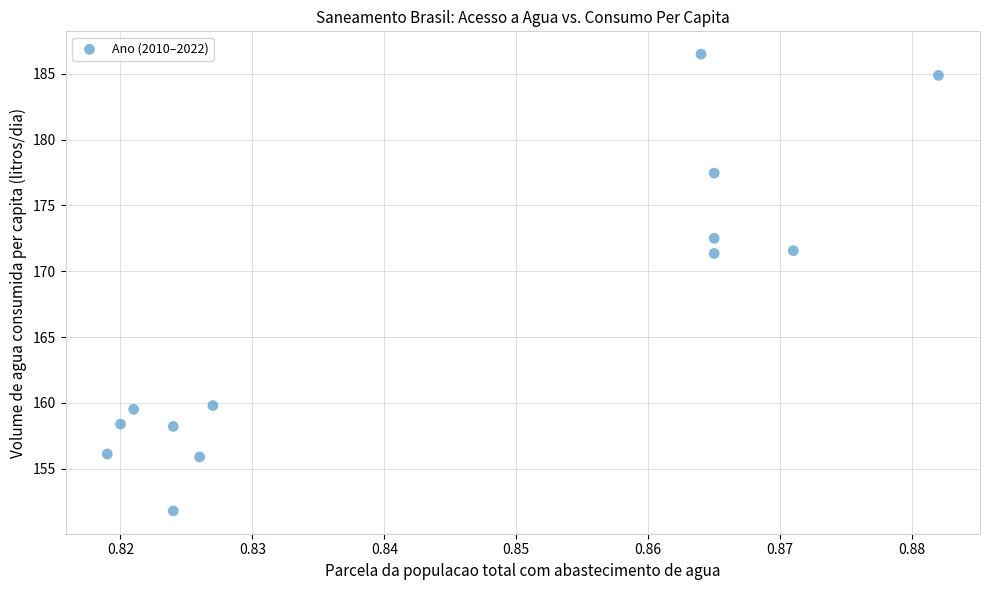

What is the range of Y values (max minus min)?

34.7